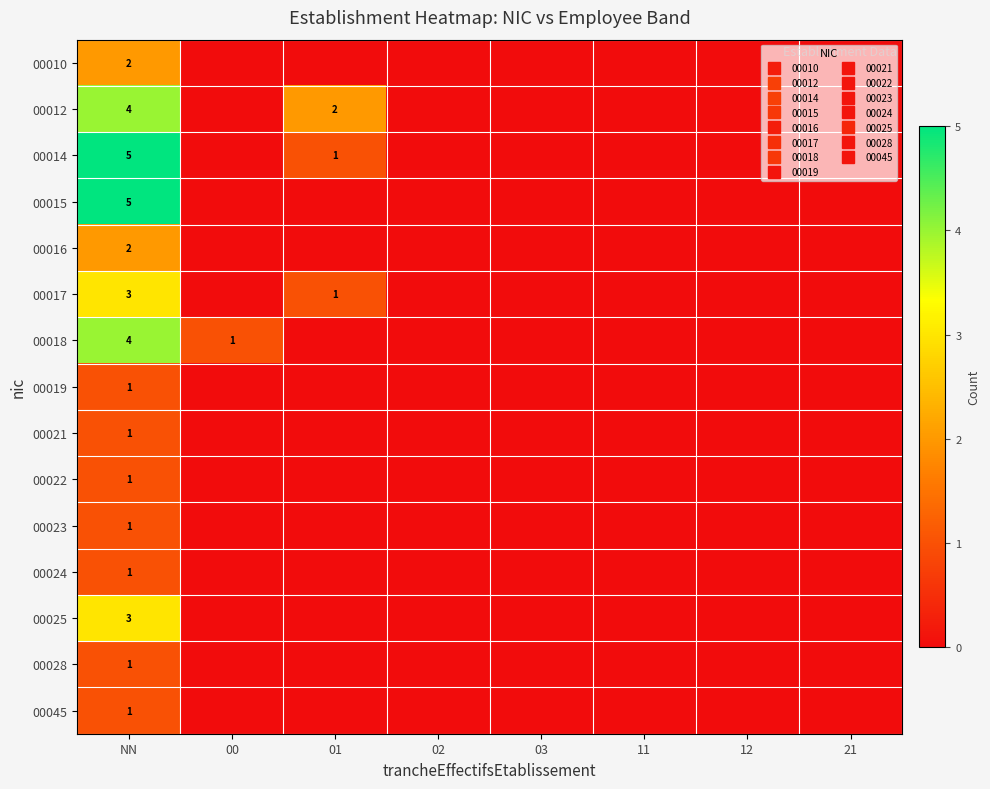

Is it true that 00016 equals 0 at 01?

True